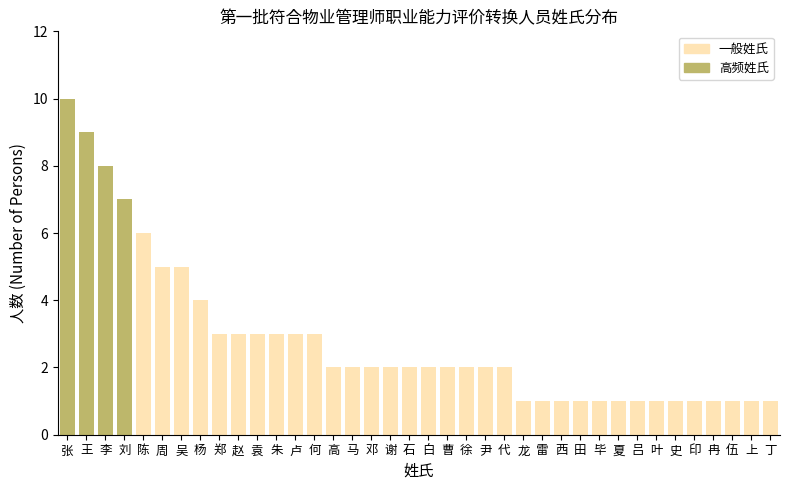

Is it true that the value at 李 is 8?

True